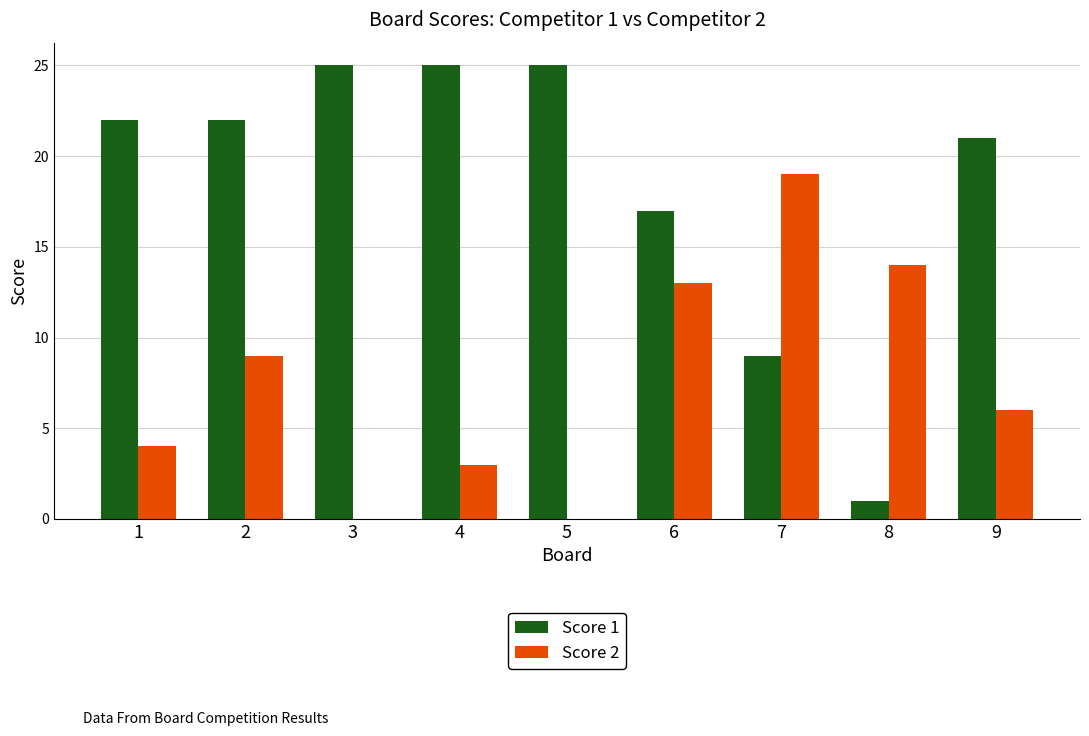

What is the maximum value for Score 2?

19